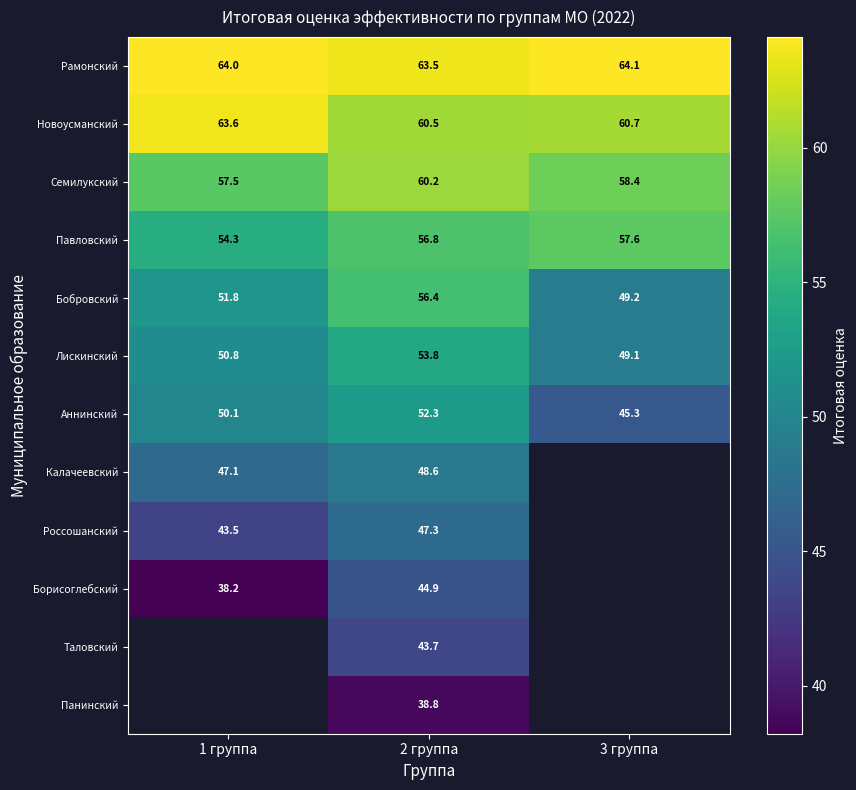

Is the value of Семилукский at 3 группа greater than the value of Новоусманский at 2 группа?

No